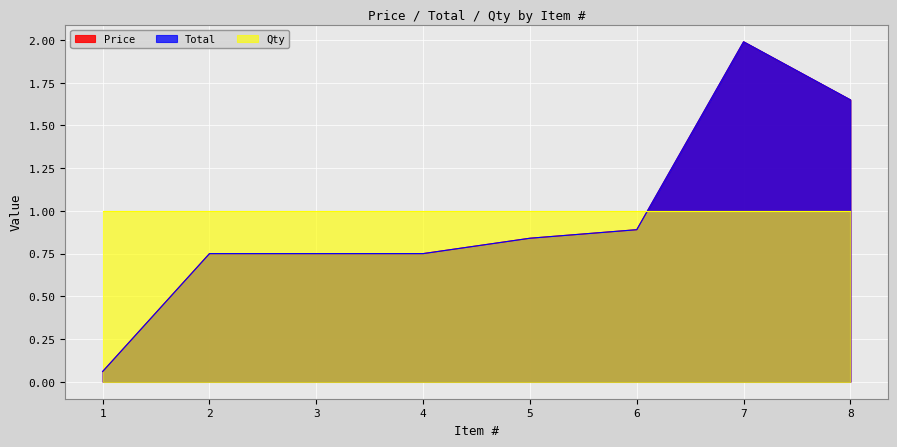

What is the sum of all Total values?

7.7